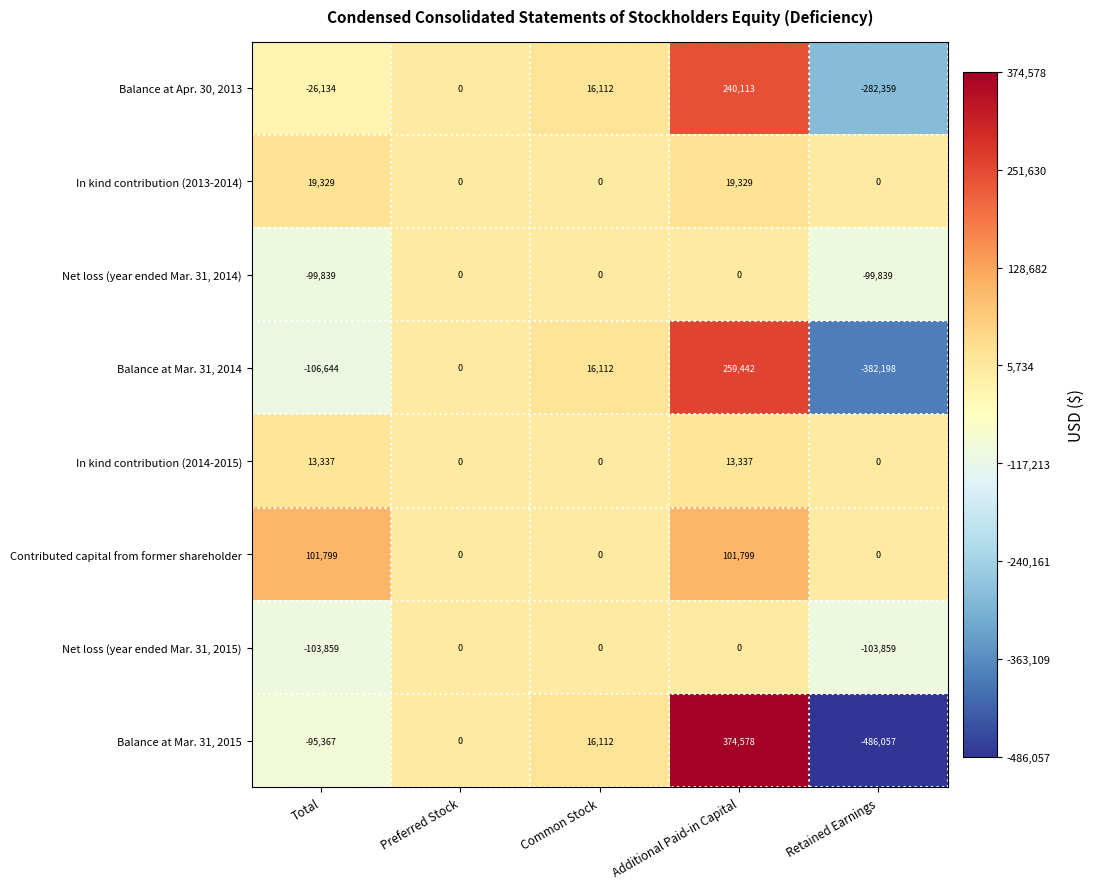

Count the number of categories in the chart.

5